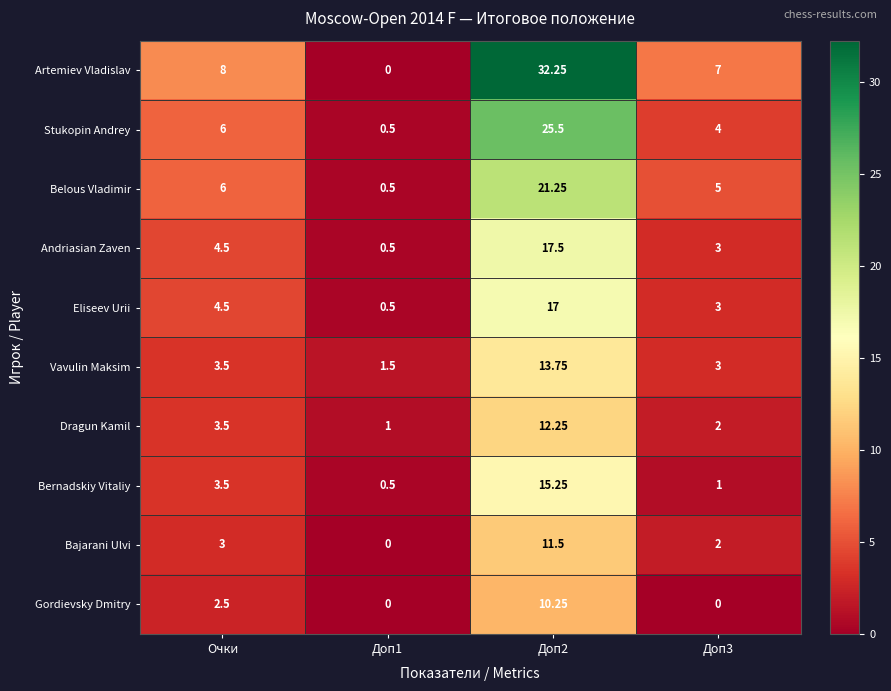

Between Доп1 and Доп3, which series saw the biggest shift?

Artemiev Vladislav